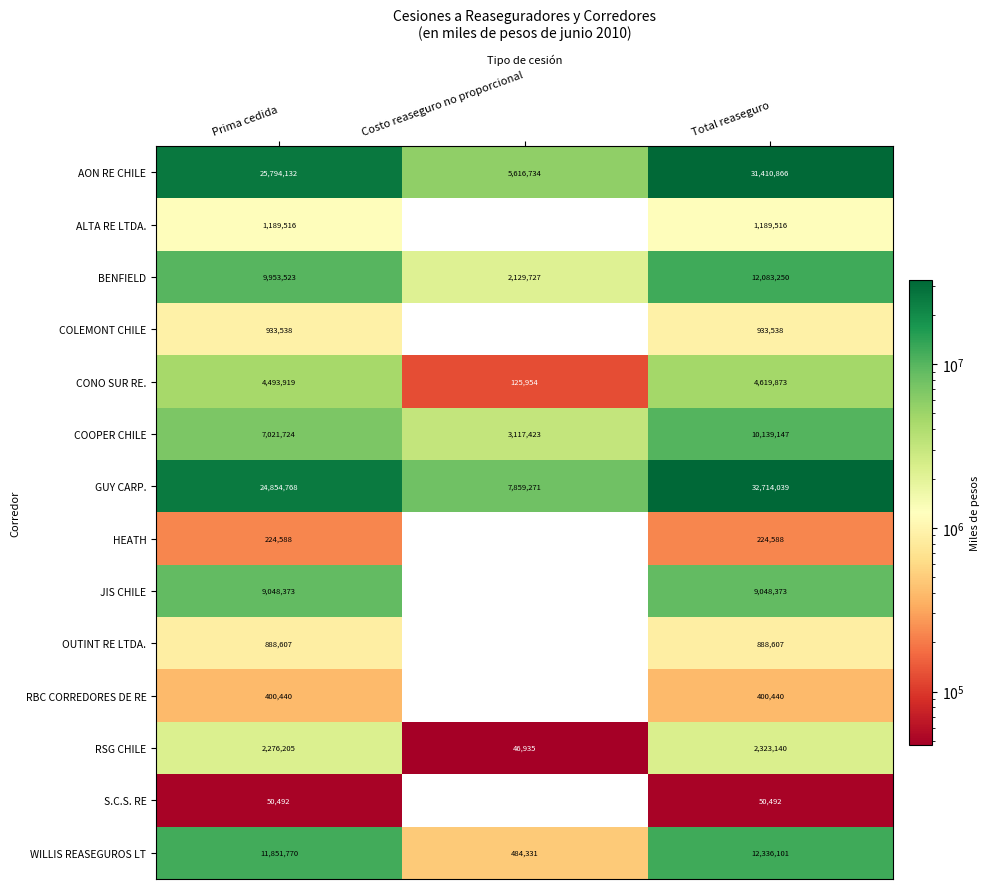

What is the maximum value for OUTINT RE LTDA.?

888607